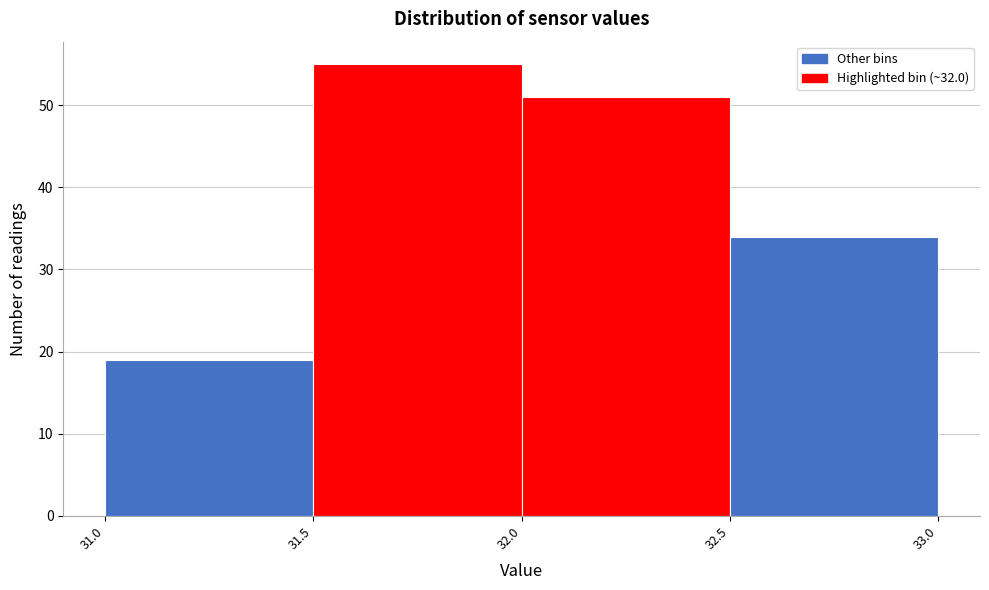

Reading left to right, transcribe this chart: for each bar, give the range it covers on the x-axis and its height. The values are not printed on the chart, so give them approximately, as read against the axis.

31.0 to 31.5: 19
31.5 to 32.0: 55
32.0 to 32.5: 51
32.5 to 33.0: 34